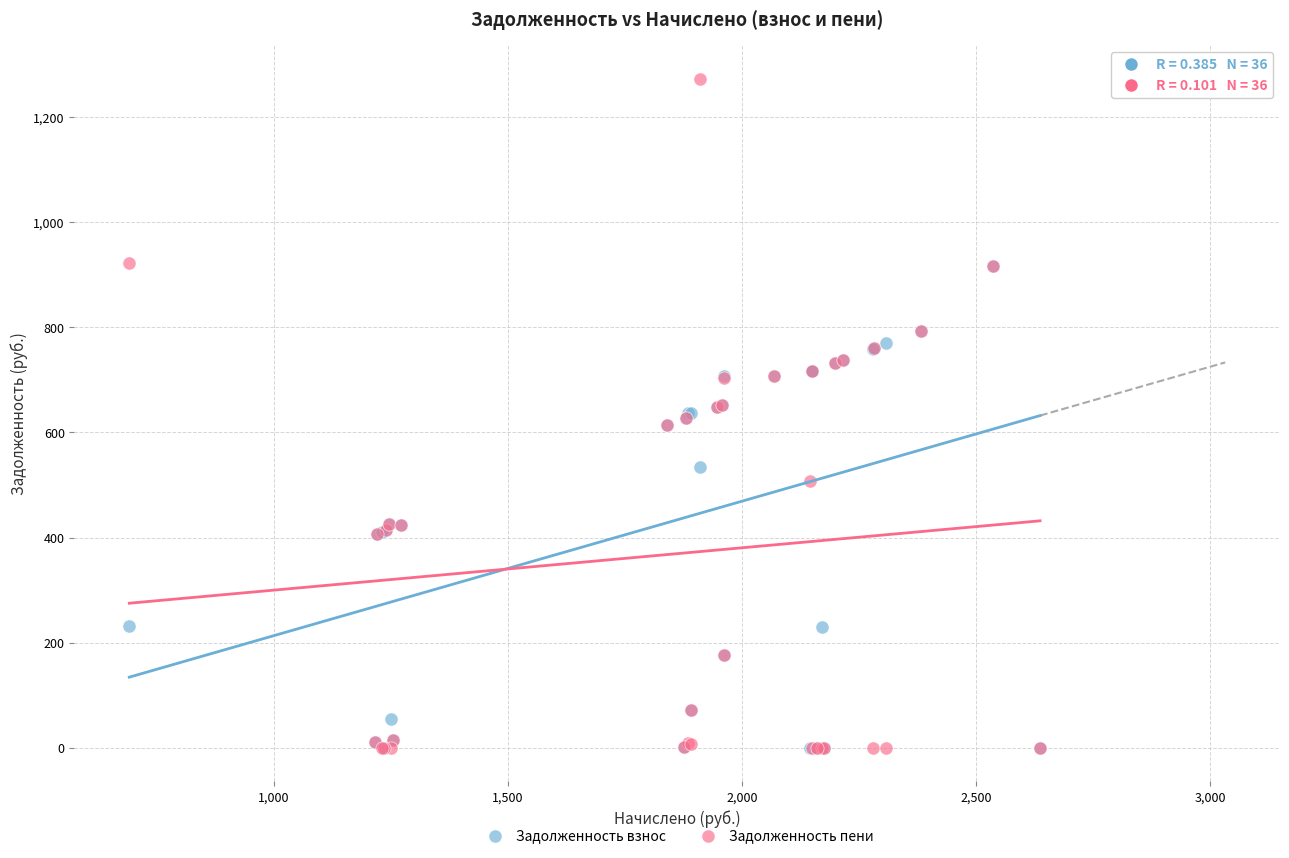

What are all the series names shown in the legend?

Задолженность взнос, Задолженность пени